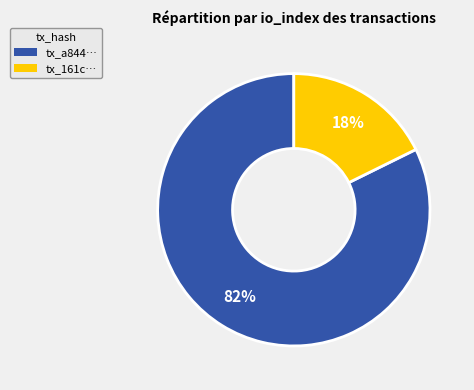

What is the largest slice in the pie chart?

tx_a844…